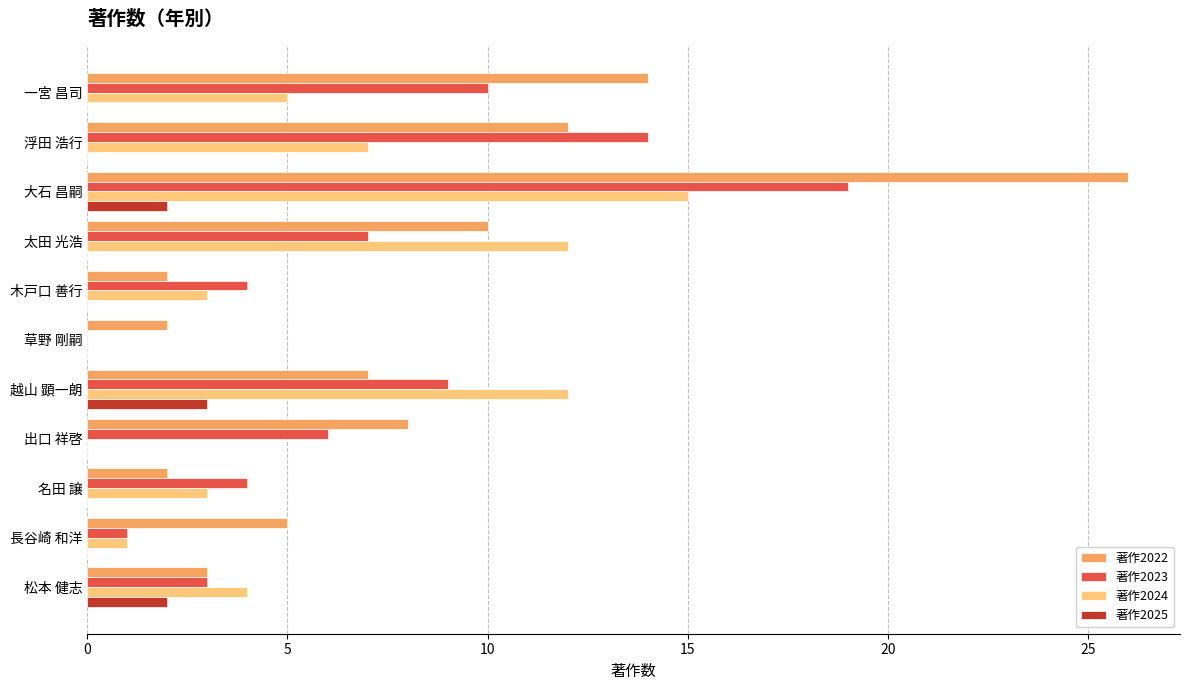

How many positive values does the 著作2023 series have?

10